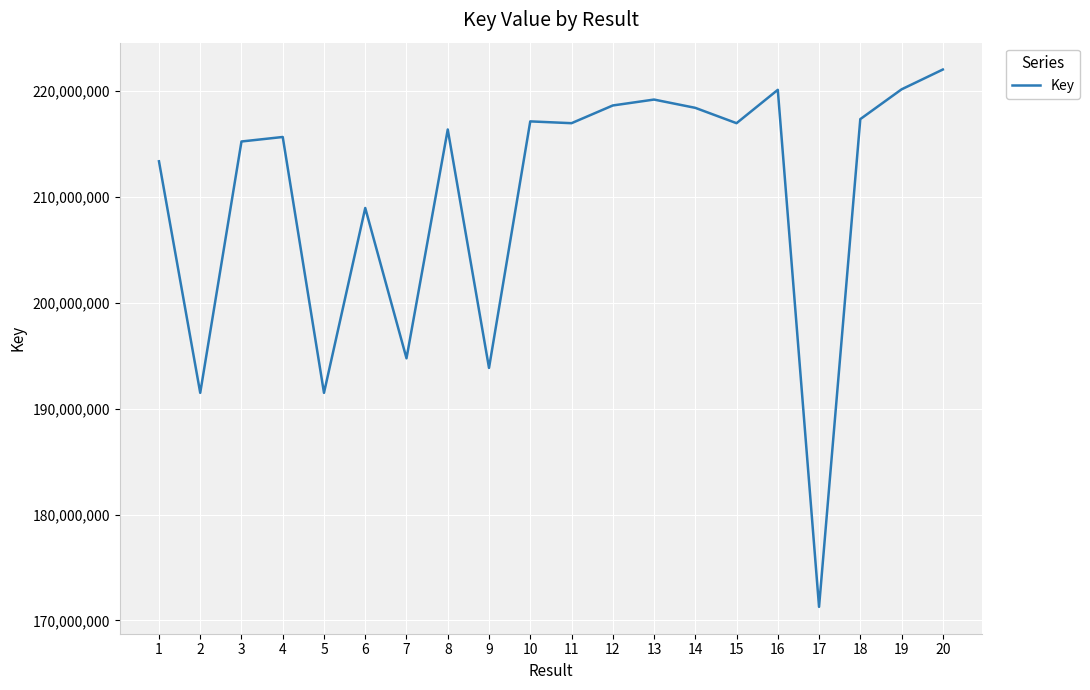

What value does the data have at 17?

171282247